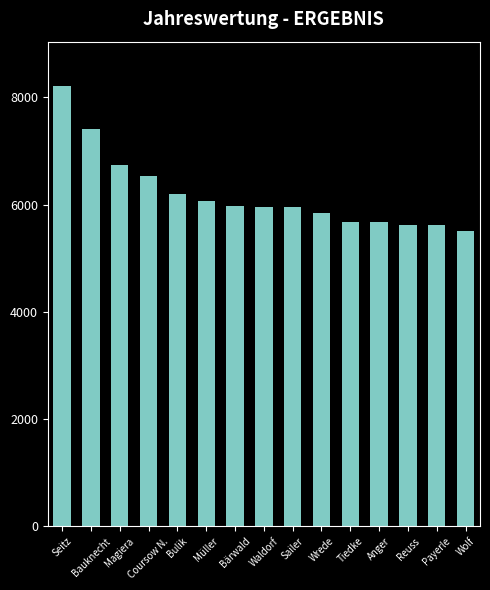

The chart shows a value of 13050 at Seitz. True or false?

False